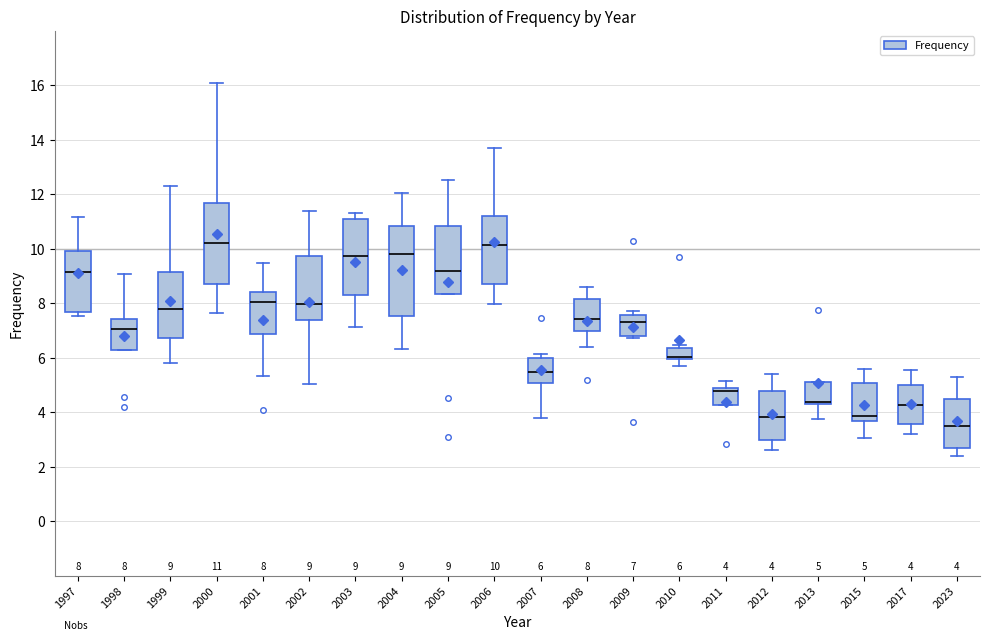

Which box is the tallest, from its lower edge to its upper edge?

2004